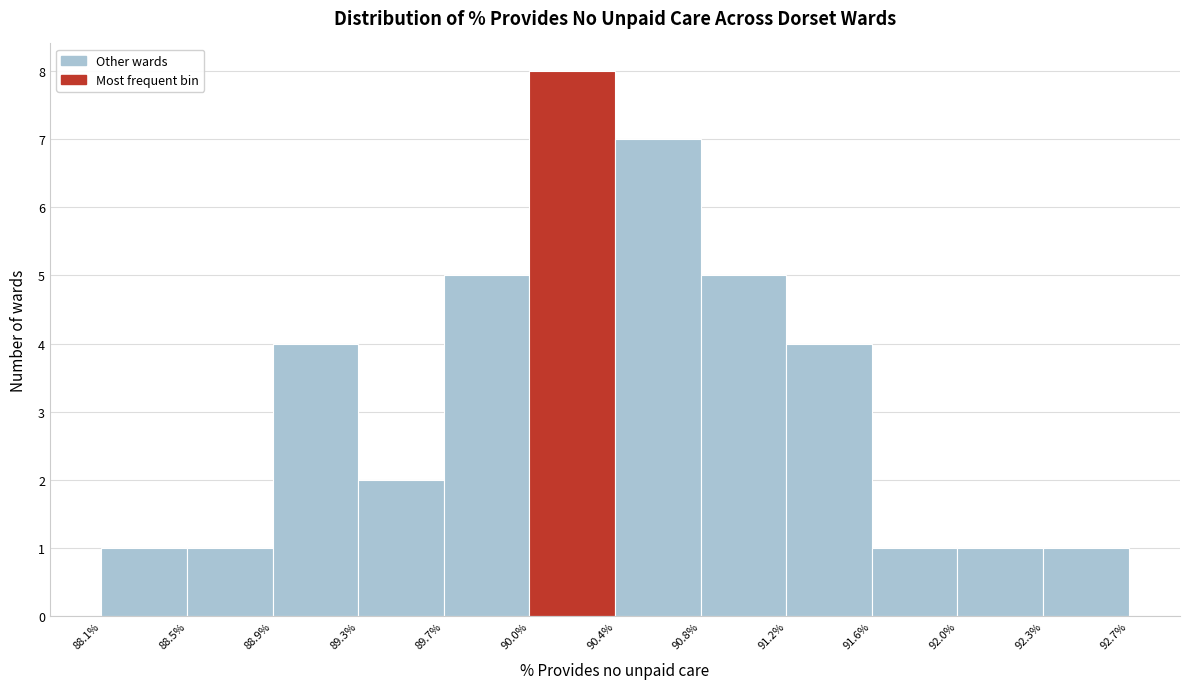

Over which range of the x-axis is the bar tallest?

90.0% to 90.4%